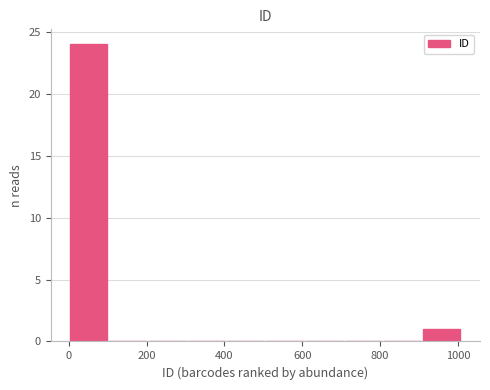

Reading left to right, transcribe this chart: for each bar, give the range it covers on the x-axis and its height. Neither the bar edges nor the heights are printed on the chart, so give them approximately, as read against the axes.

0 to 100: 24
100 to 200: 0
200 to 300: 0
300 to 400: 0
400 to 500: 0
500 to 600: 0
600 to 700: 0
700 to 800: 0
800 to 900: 0
900 to 1000: 1